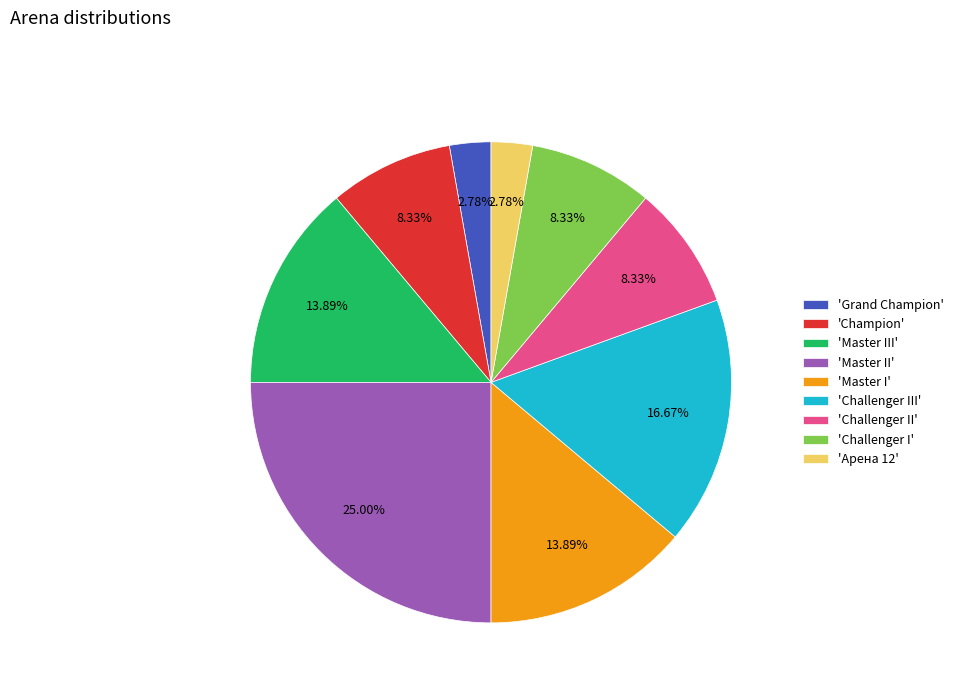

Does any single category account for the majority?

No